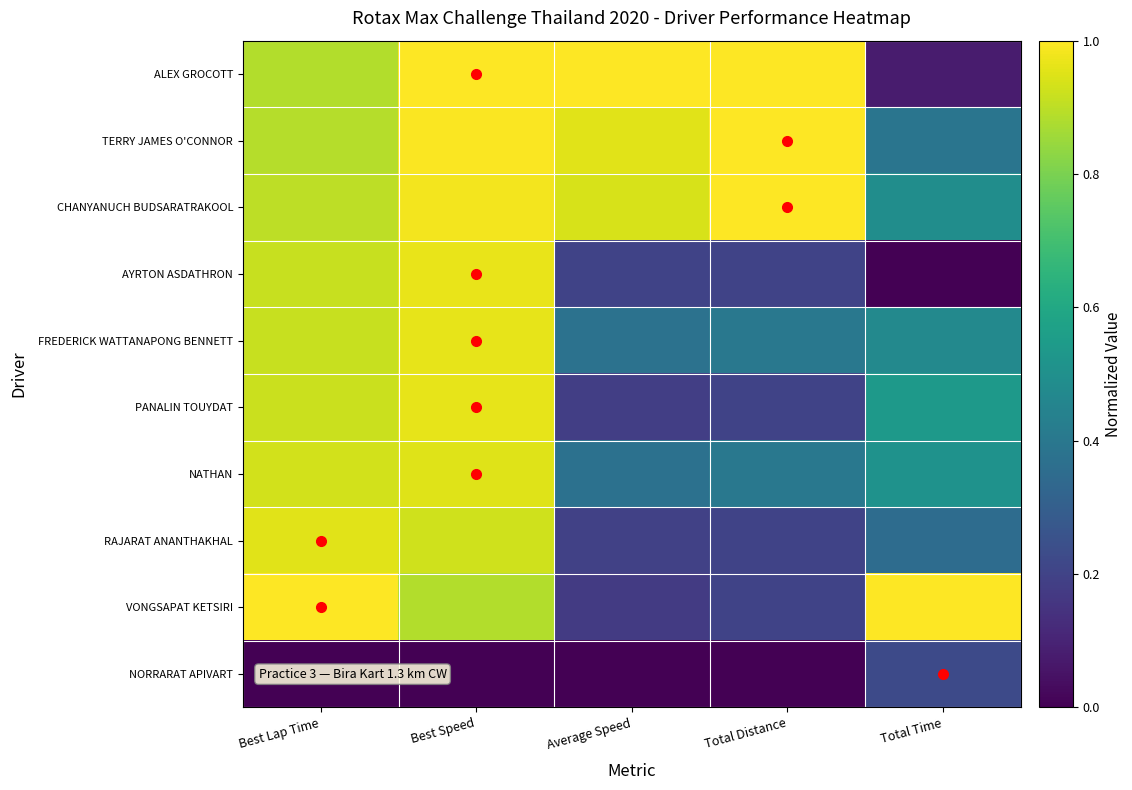

Reading left to right, transcribe all the data shown in this chart.

ALEX GROCOTT: Best Lap Time=0.9	Best Speed=1.0	Average Speed=1.0	Total Distance=1.0	Total Time=0.1
TERRY JAMES O'CONNOR: Best Lap Time=0.9	Best Speed=1.0	Average Speed=1.0	Total Distance=1.0	Total Time=0.4
CHANYANUCH BUDSARATRAKOOL: Best Lap Time=0.9	Best Speed=1.0	Average Speed=0.9	Total Distance=1.0	Total Time=0.5
AYRTON ASDATHRON: Best Lap Time=0.9	Best Speed=1.0	Average Speed=0.2	Total Distance=0.2	Total Time=0.0
FREDERICK WATTANAPONG BENNETT: Best Lap Time=0.9	Best Speed=1.0	Average Speed=0.4	Total Distance=0.4	Total Time=0.5
PANALIN TOUYDAT: Best Lap Time=0.9	Best Speed=1.0	Average Speed=0.2	Total Distance=0.2	Total Time=0.5
NATHAN: Best Lap Time=0.9	Best Speed=1.0	Average Speed=0.4	Total Distance=0.4	Total Time=0.5
RAJARAT ANANTHAKHAL: Best Lap Time=1.0	Best Speed=0.9	Average Speed=0.2	Total Distance=0.2	Total Time=0.4
VONGSAPAT KETSIRI: Best Lap Time=1.0	Best Speed=0.9	Average Speed=0.2	Total Distance=0.2	Total Time=1.0
NORRARAT APIVART: Best Lap Time=0.0	Best Speed=0.0	Average Speed=0.0	Total Distance=0.0	Total Time=0.2